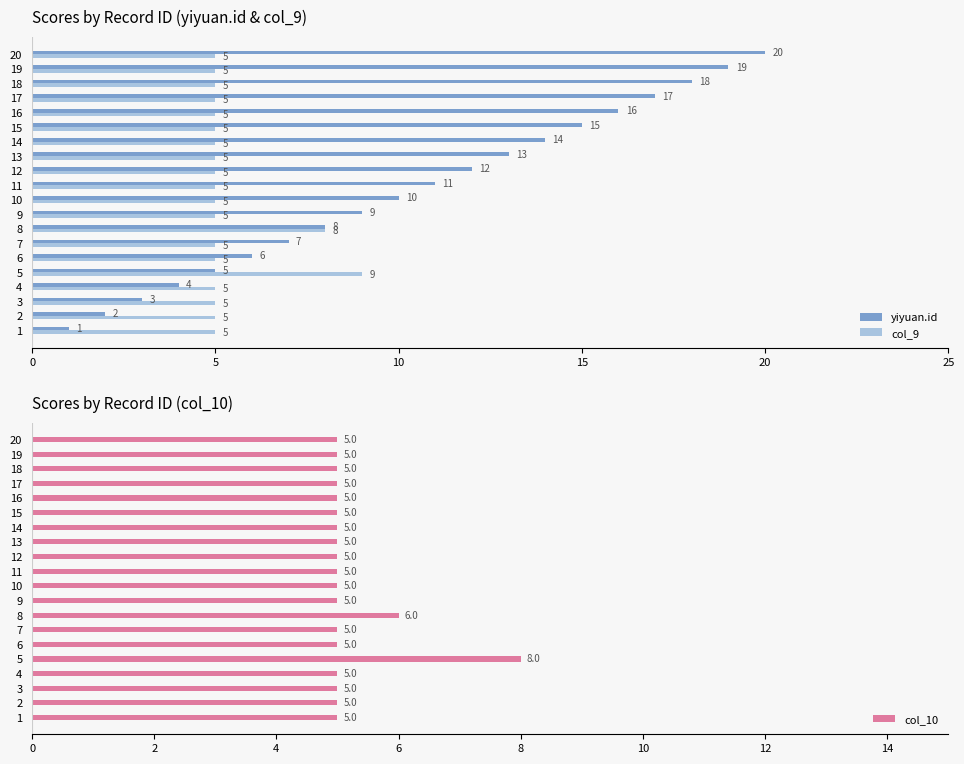

Which series has the largest total across all categories?

yiyuan.id